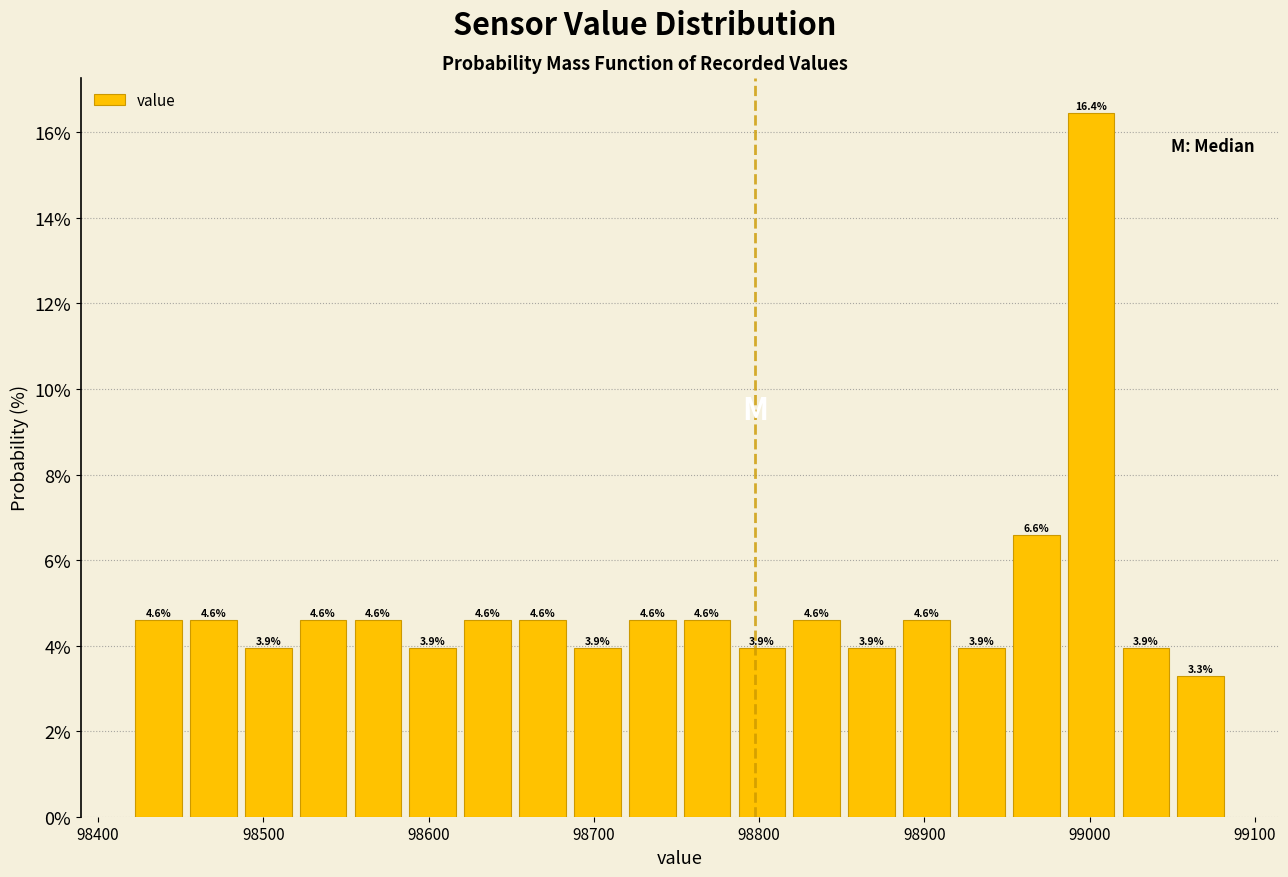

Around what value on the x-axis is the tallest bar? Give the approximate position of its centre, as read against the axis.

99000